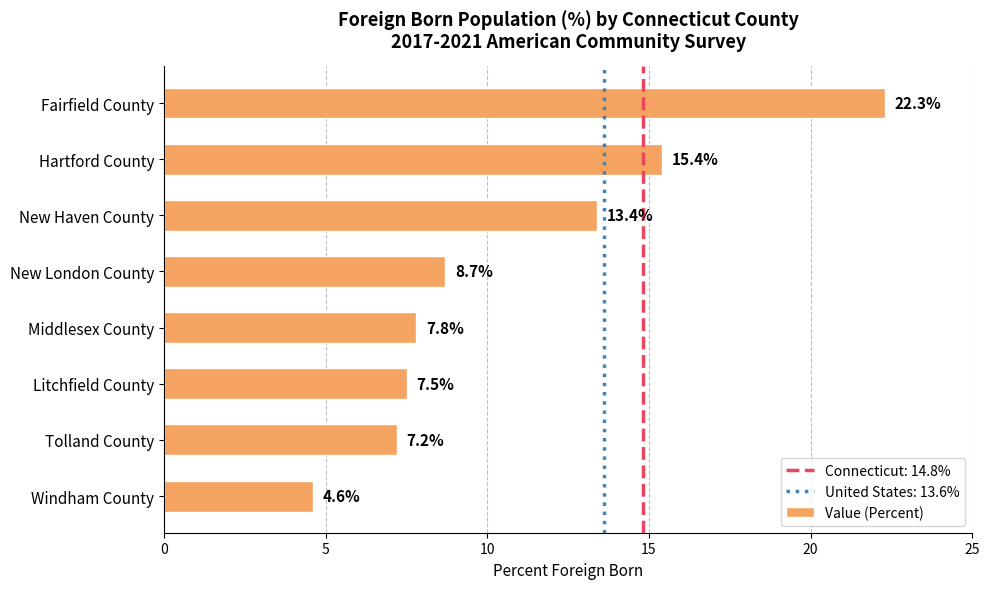

What value does the data have at Hartford County?

15.4